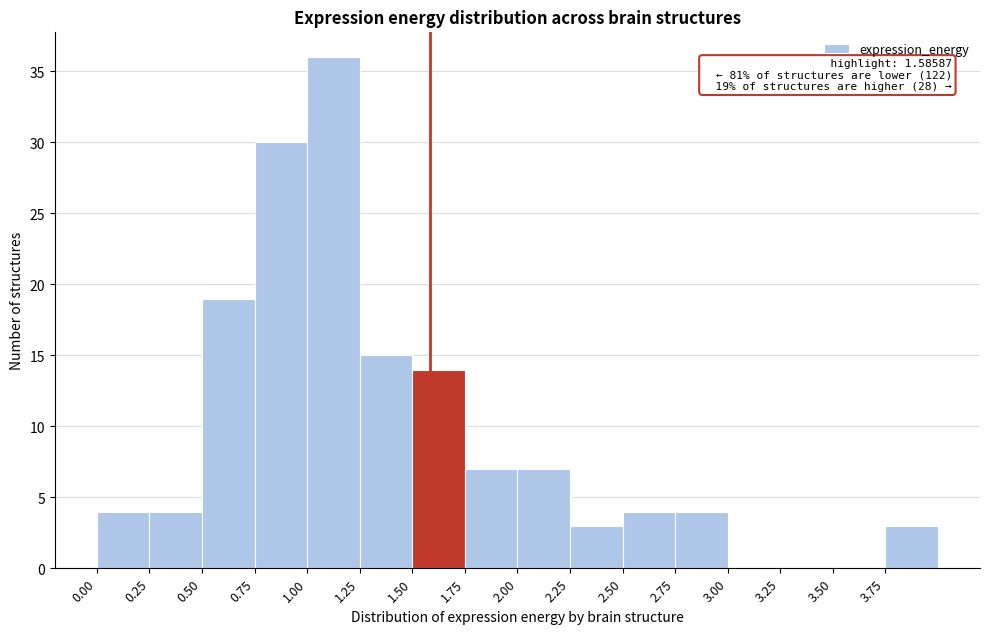

Which range on the x-axis has the tallest bar?

1.00 to 1.25